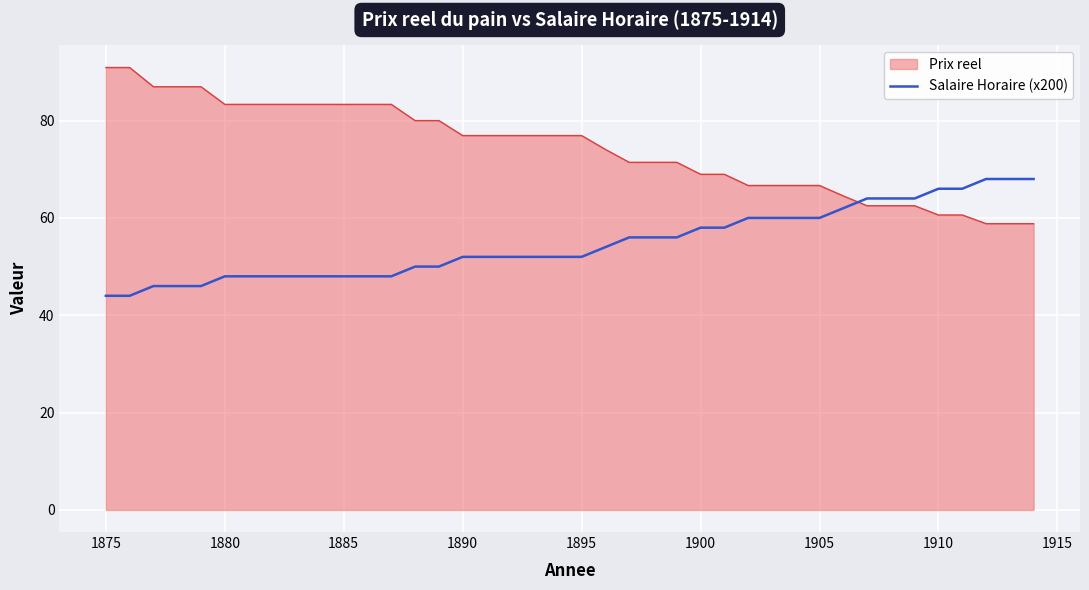

Rank the series by their maximum value, from highest to lowest.

Prix reel, Salaire Horaire (x200)